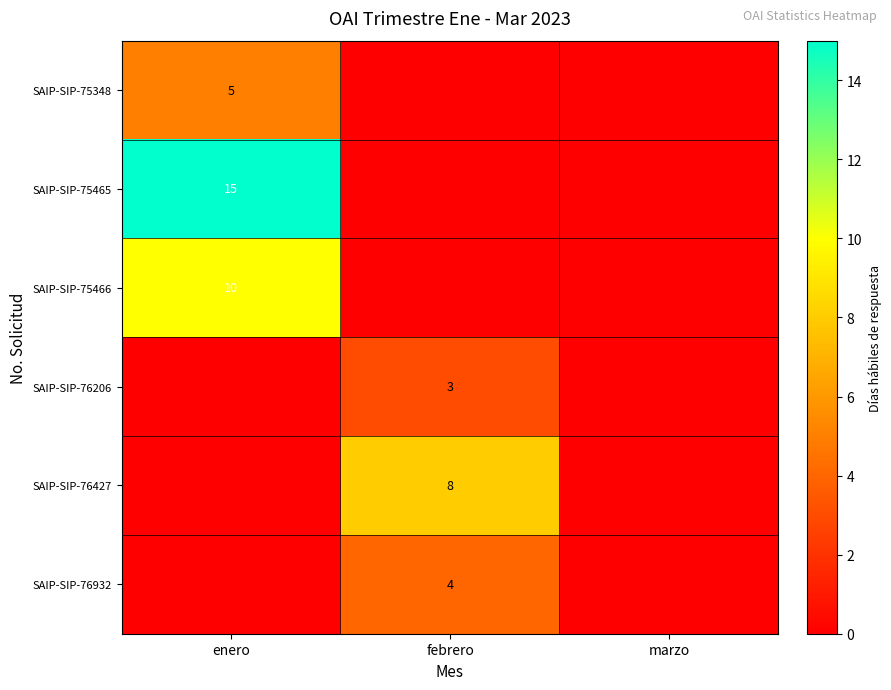

Which series has the widest spread of values?

SAIP-SIP-75465